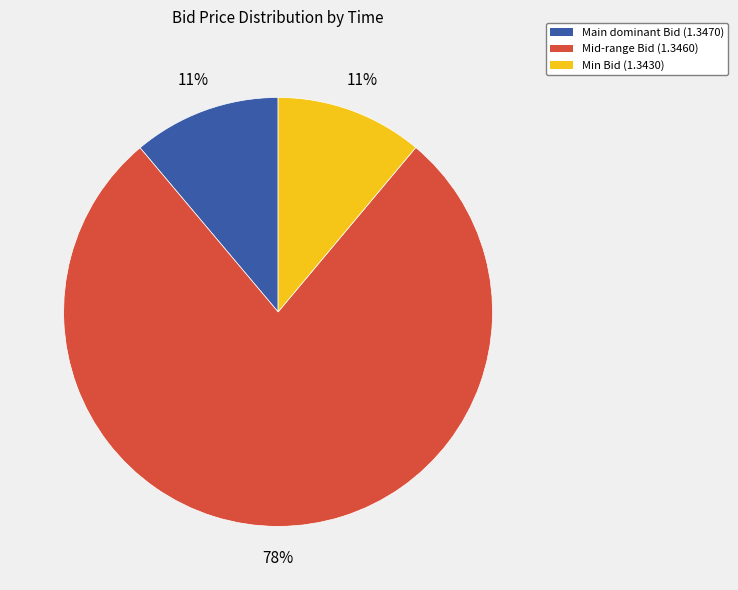

Does any single category account for the majority?

Yes